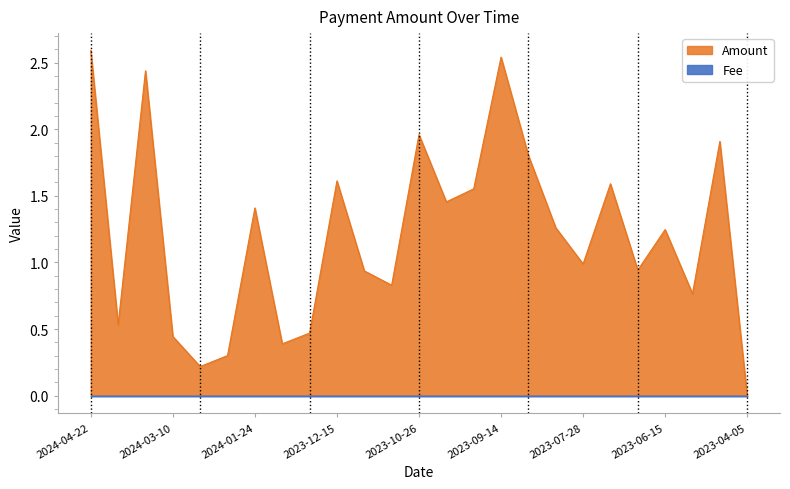

Where is the data nearest to the value 1?

2023-07-28